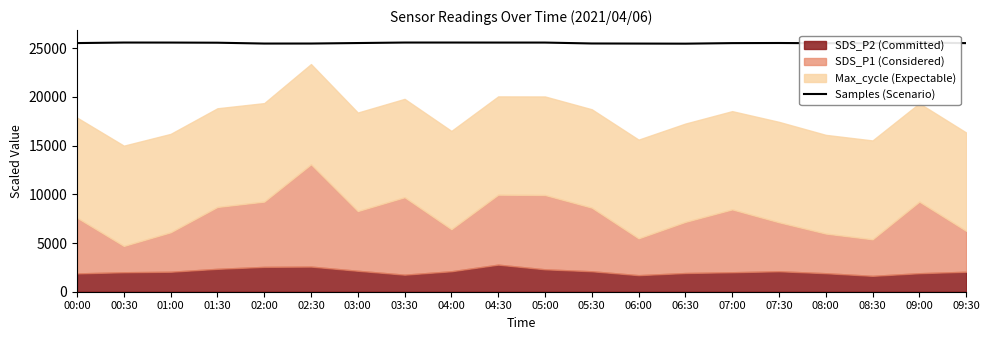

Does the chart have visible grid lines?

No